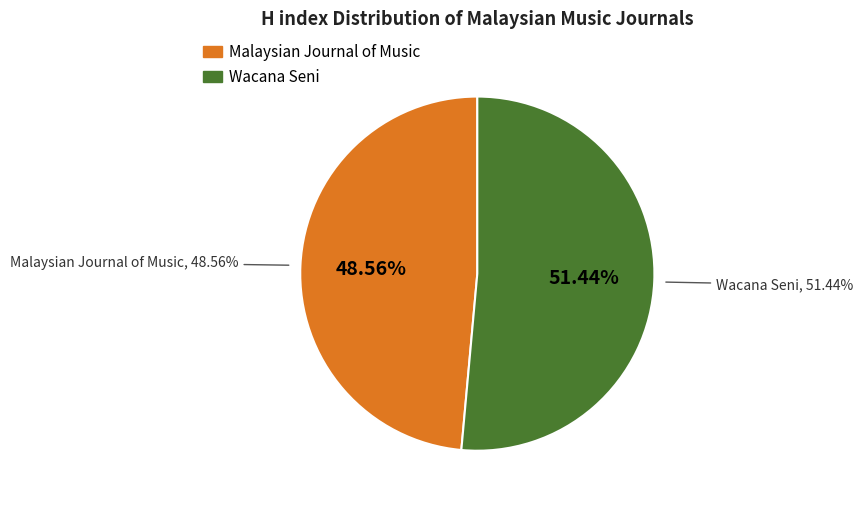

To the nearest percent, what is the average slice percentage?

50%